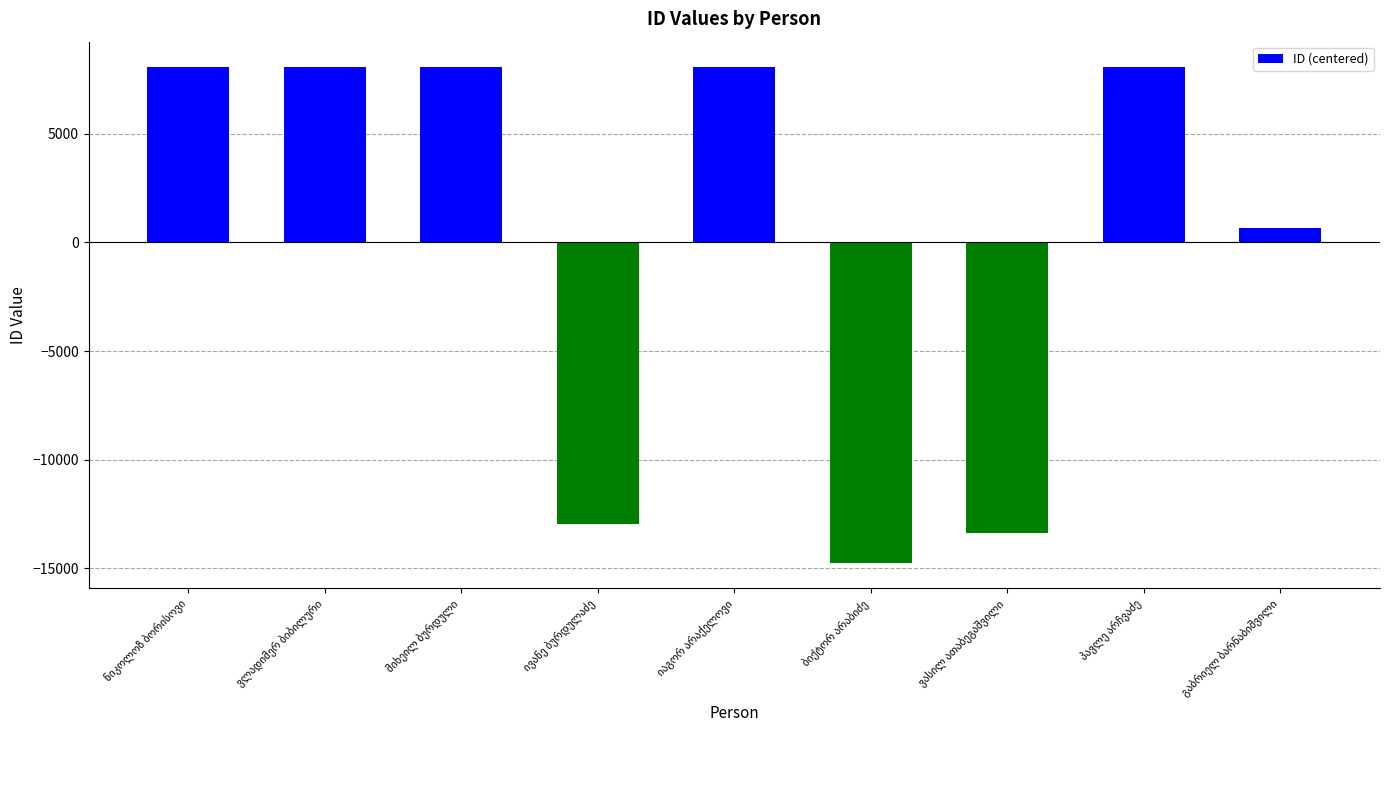

What is the minimum value shown in the chart?

-14766.7